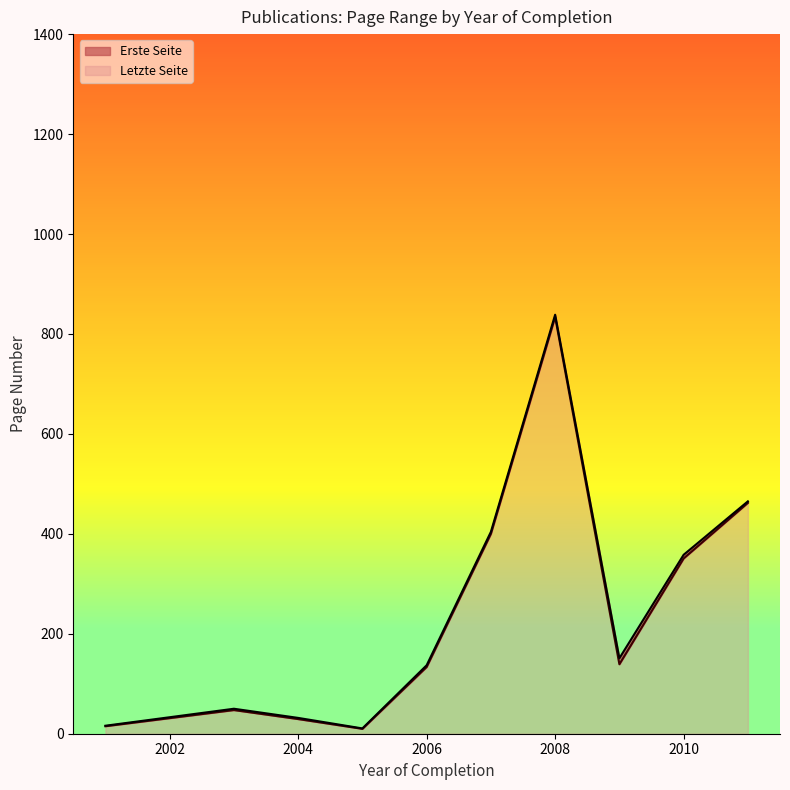

Which category has the highest value in the Letzte Seite series?

2008